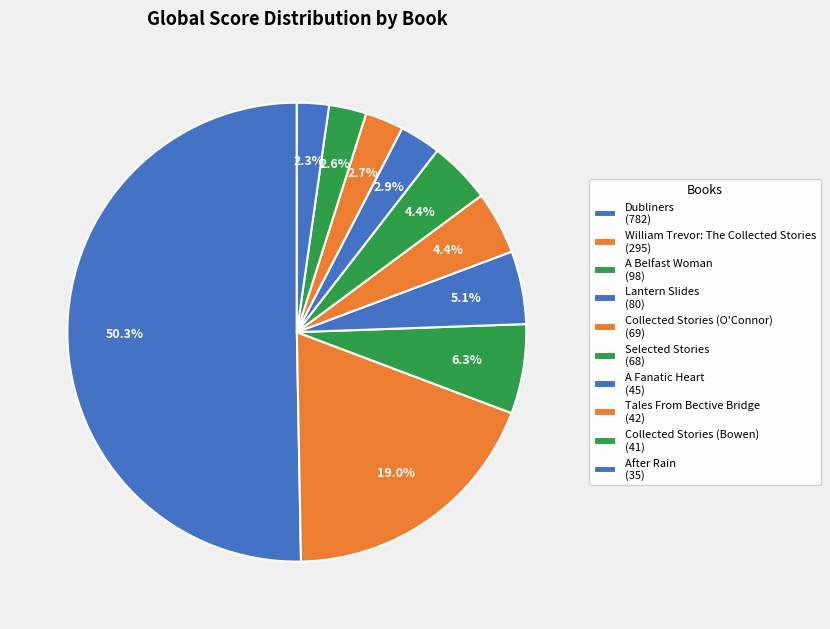

How much of the chart is everything except William Trevor: The Collected Stories?

81.0%